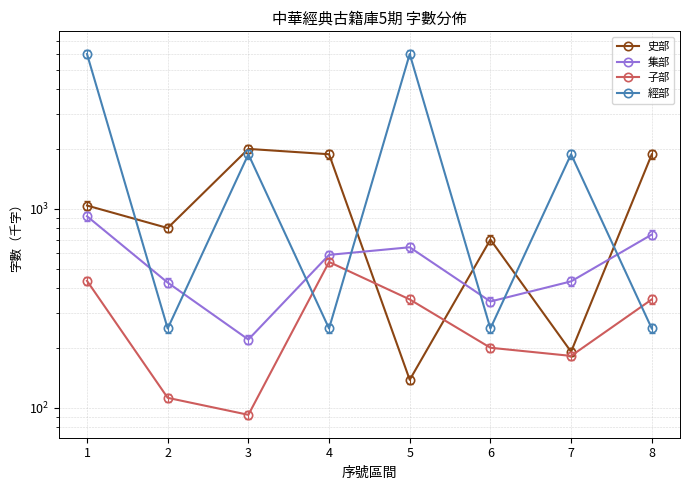

True or false: 子部 and 經部 cross at least once.

True